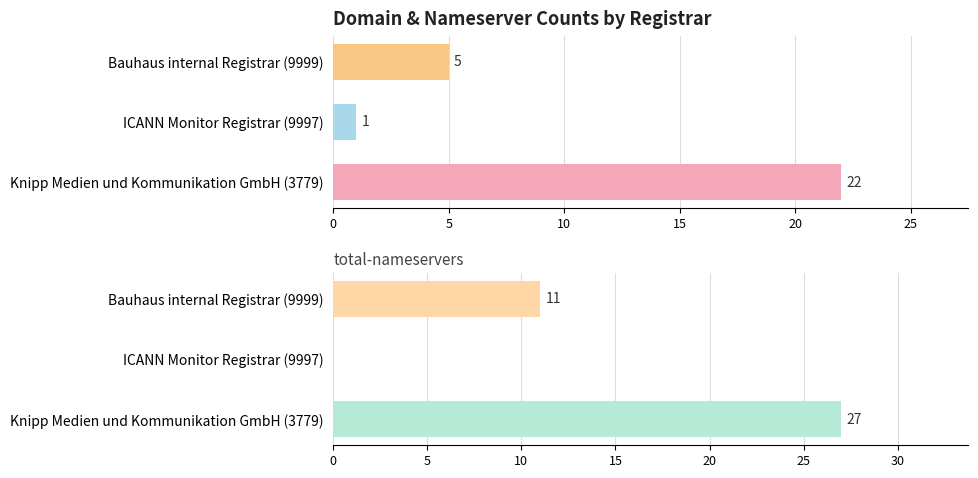

Which series has the largest total across all categories?

total-nameservers